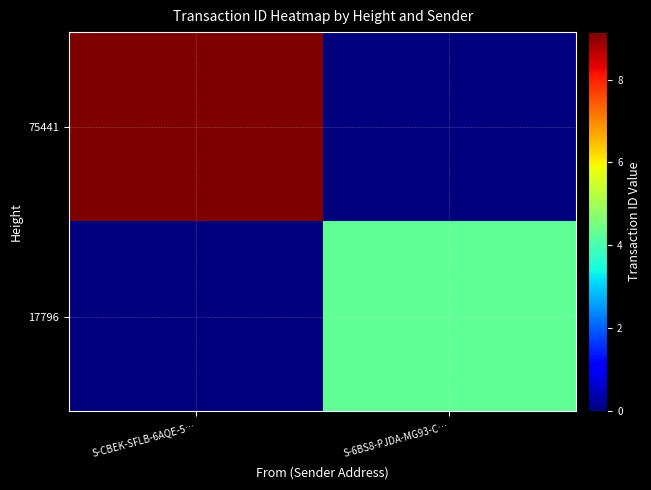

At which category does the chart reach its peak across all series?

S-CBEK-SFLB-6AQE-5…